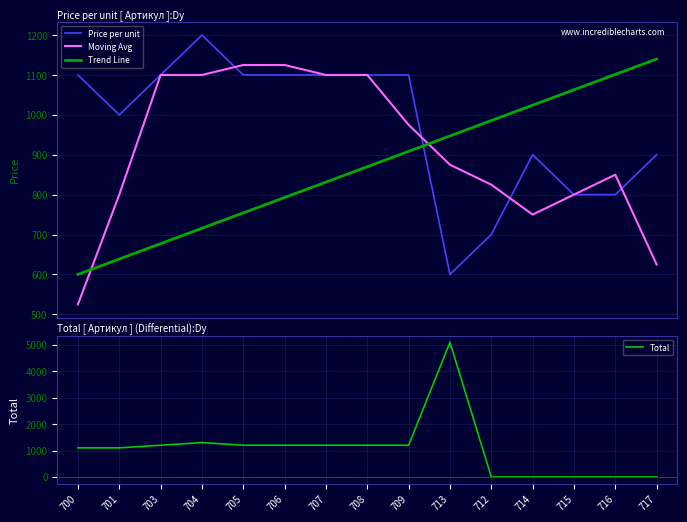

At which category is the sum across all series the highest?

713